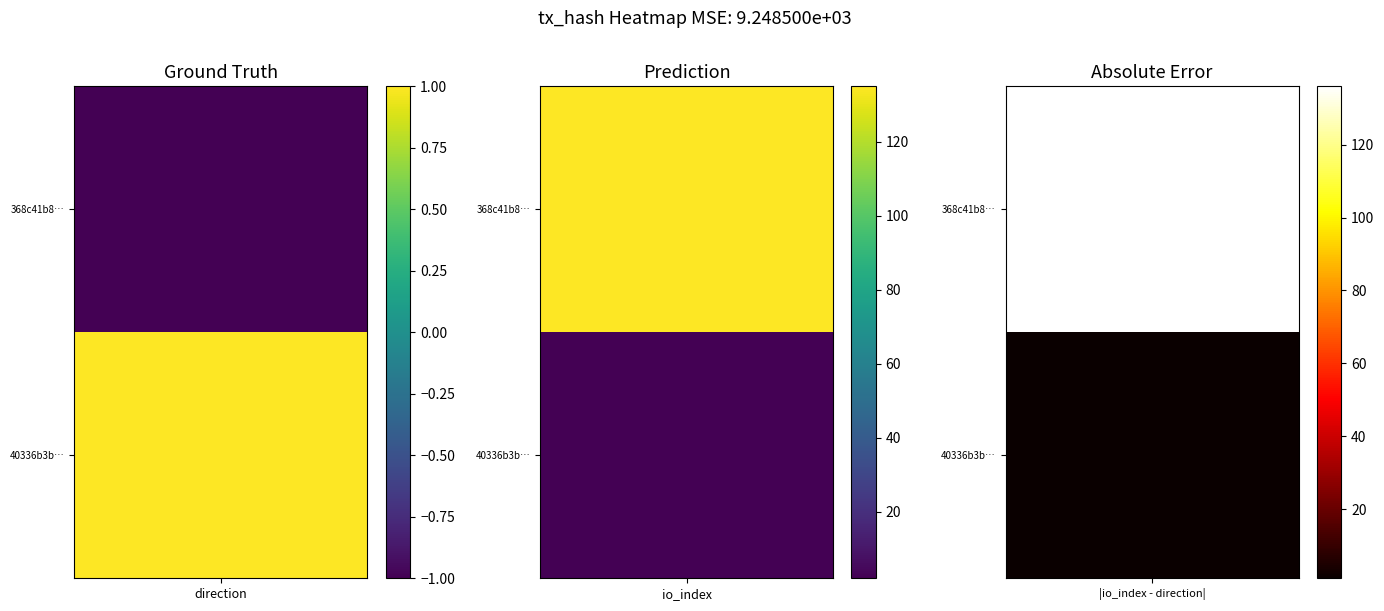

What is the maximum value for 368c41b89748d86af5abdb8564a04c7f7712c60?

135